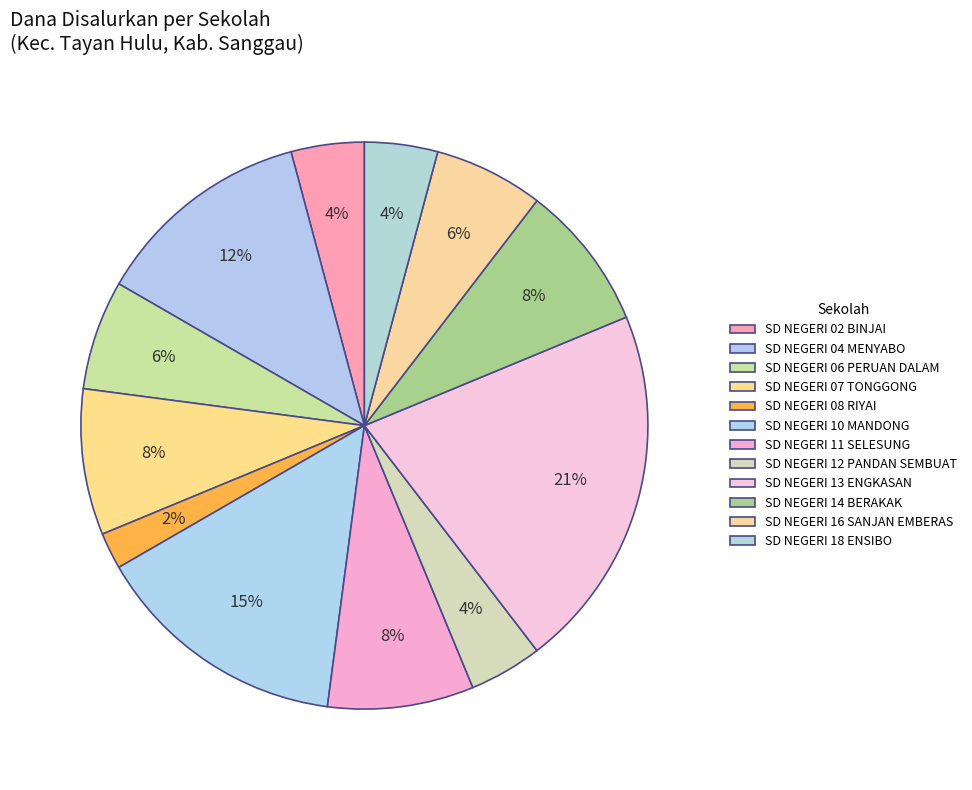

To the nearest percent, what is the combined percentage of SD NEGERI 07 TONGGONG and SD NEGERI 13 ENGKASAN?

29%